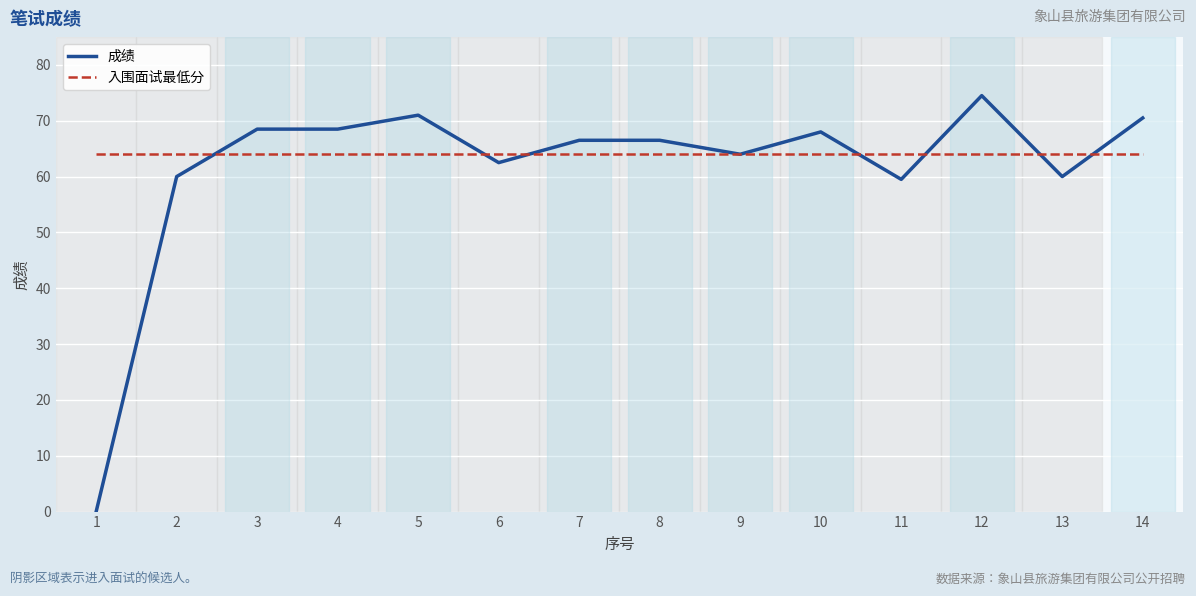

True or false: 成绩 has a value of 74.5 at 12.

True